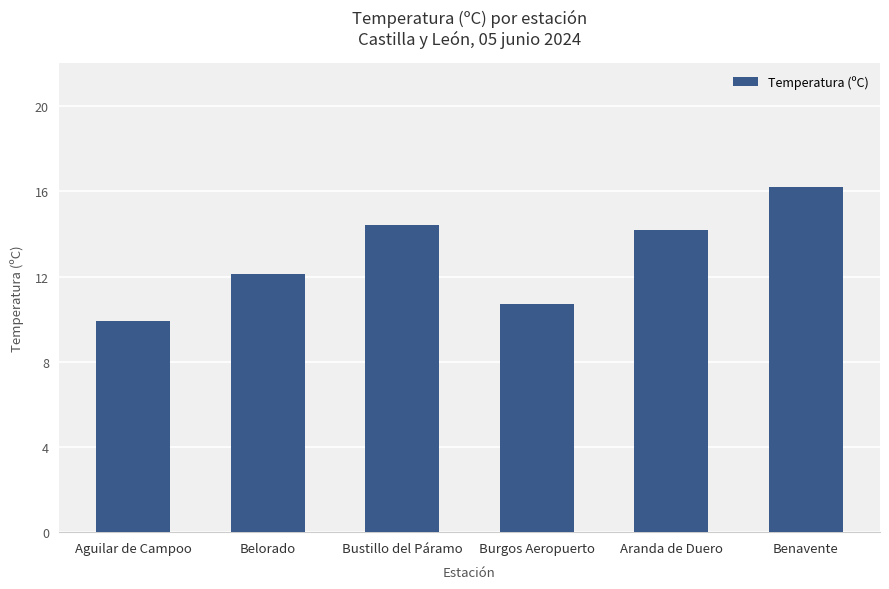

What is the label of the 5th bar from the right?

Belorado